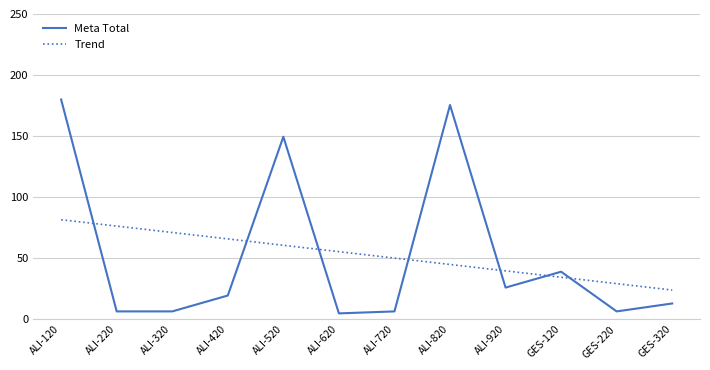

What is the spread (max minus min) of values at GES-220?

22.7